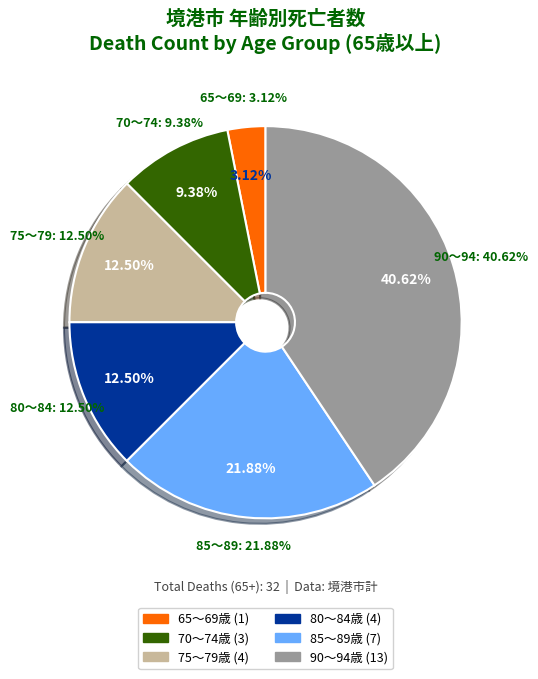

Is 30～34 the majority of the pie?

No